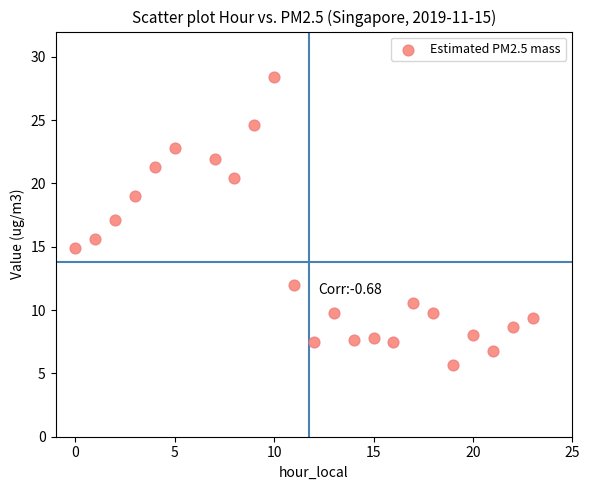

What is the range of Y values (max minus min)?

22.7